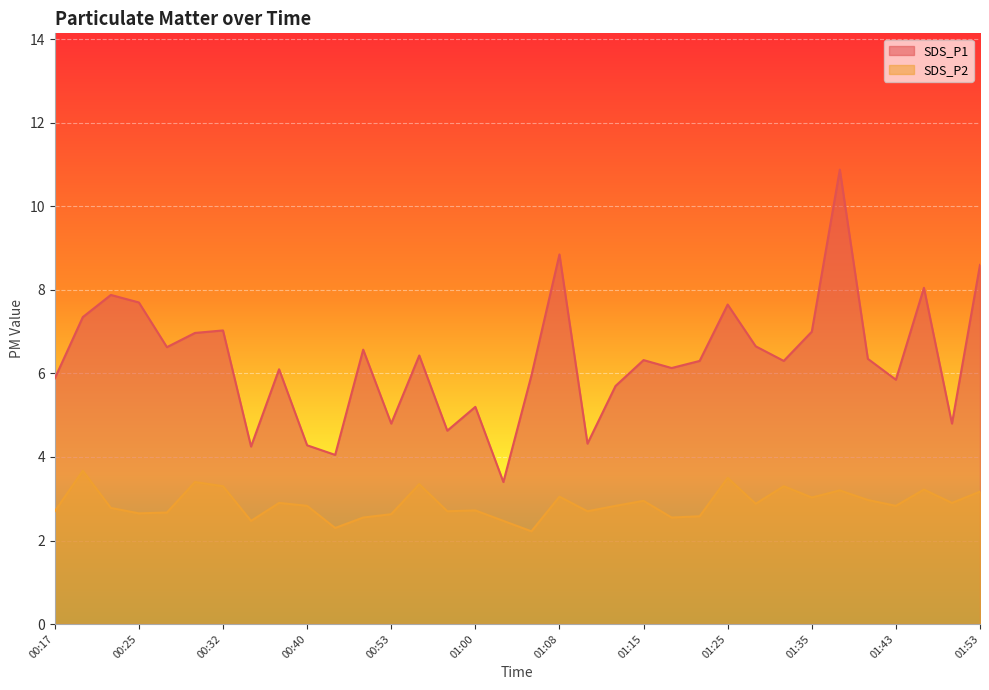

How many interior local valleys does the SDS_P1 series have?

11